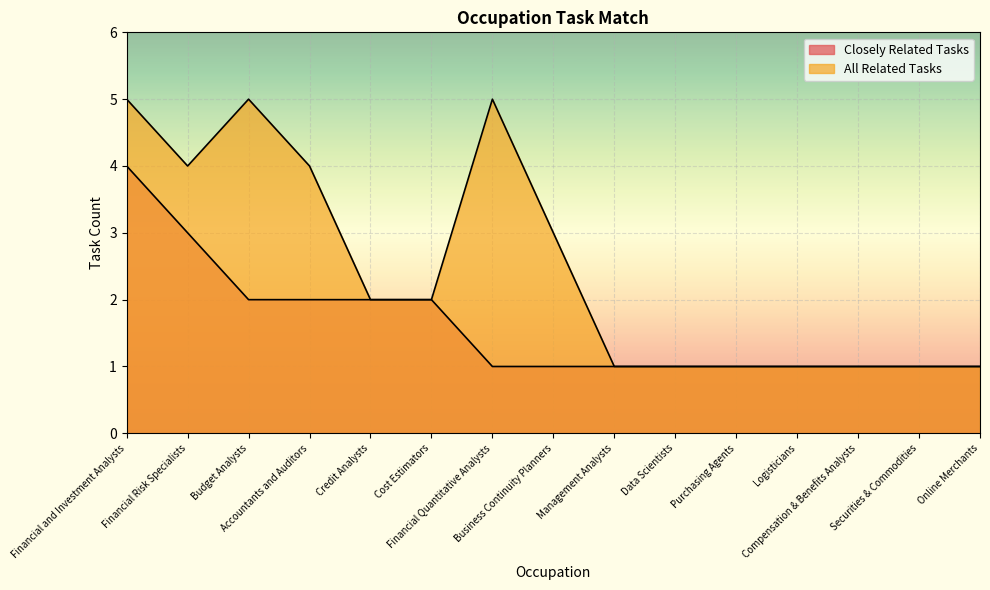

At which category is the sum across all series the highest?

Financial and Investment Analysts